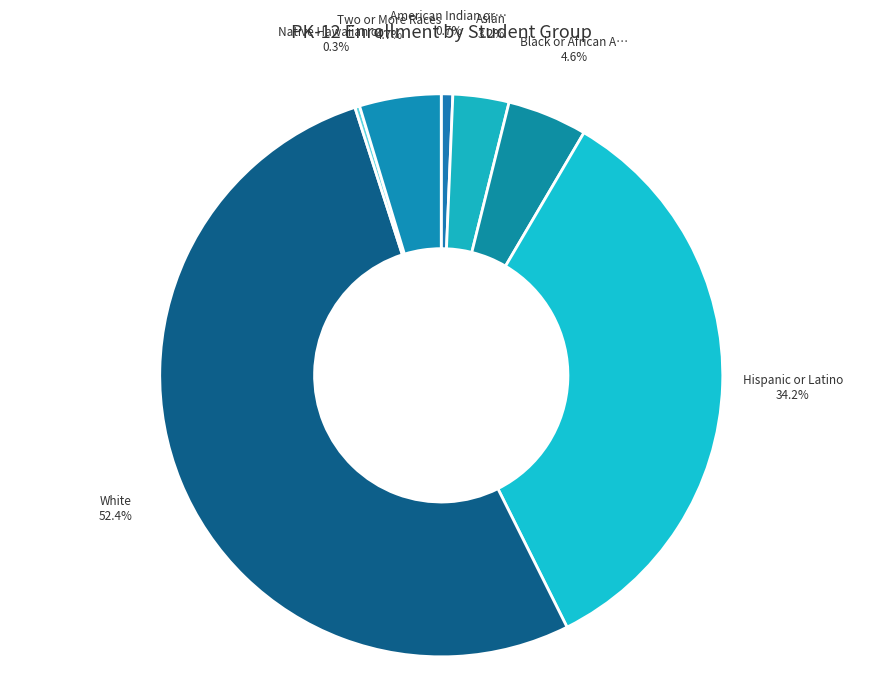

How many slices are in this pie chart?

7